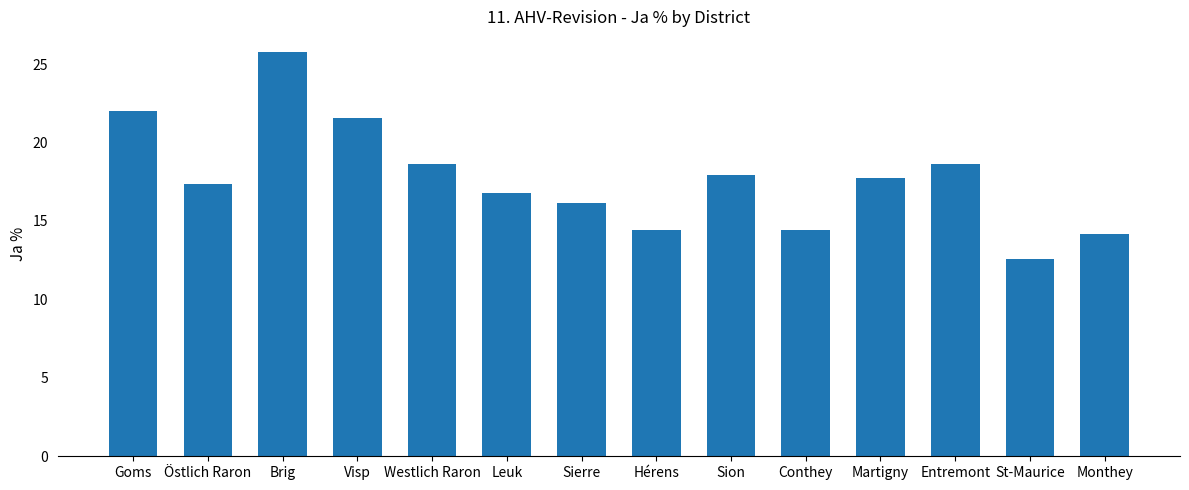

Is it true that the value at Visp is 34.7?

False